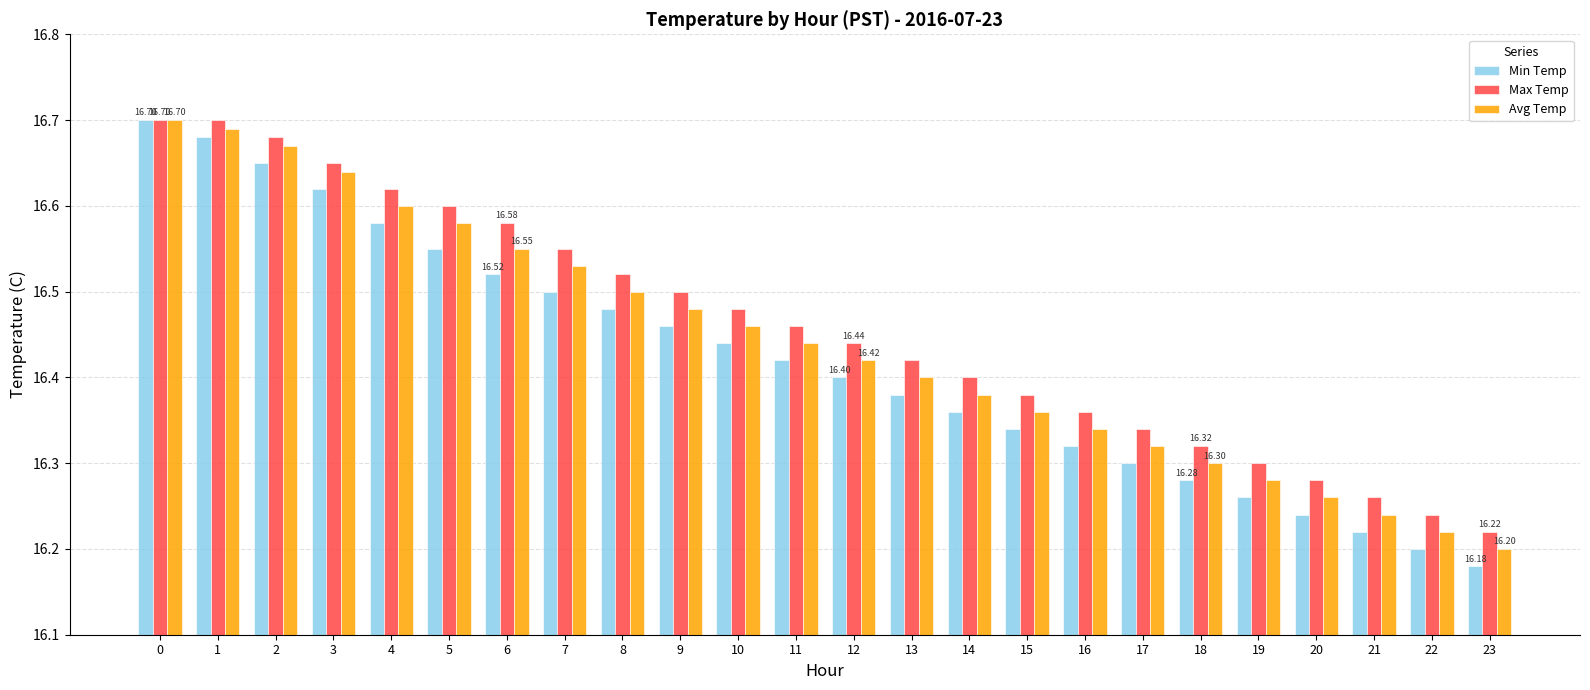

Which series has the largest range (max minus min)?

Min Temp